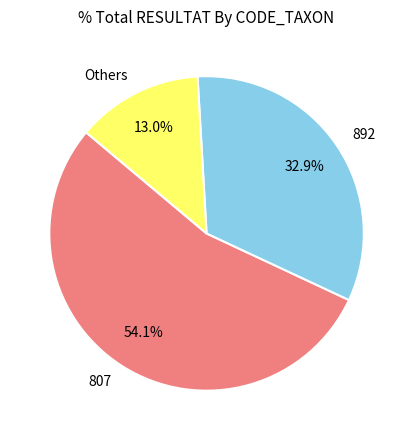

Combined, do 892 and Others account for over 50%?

No